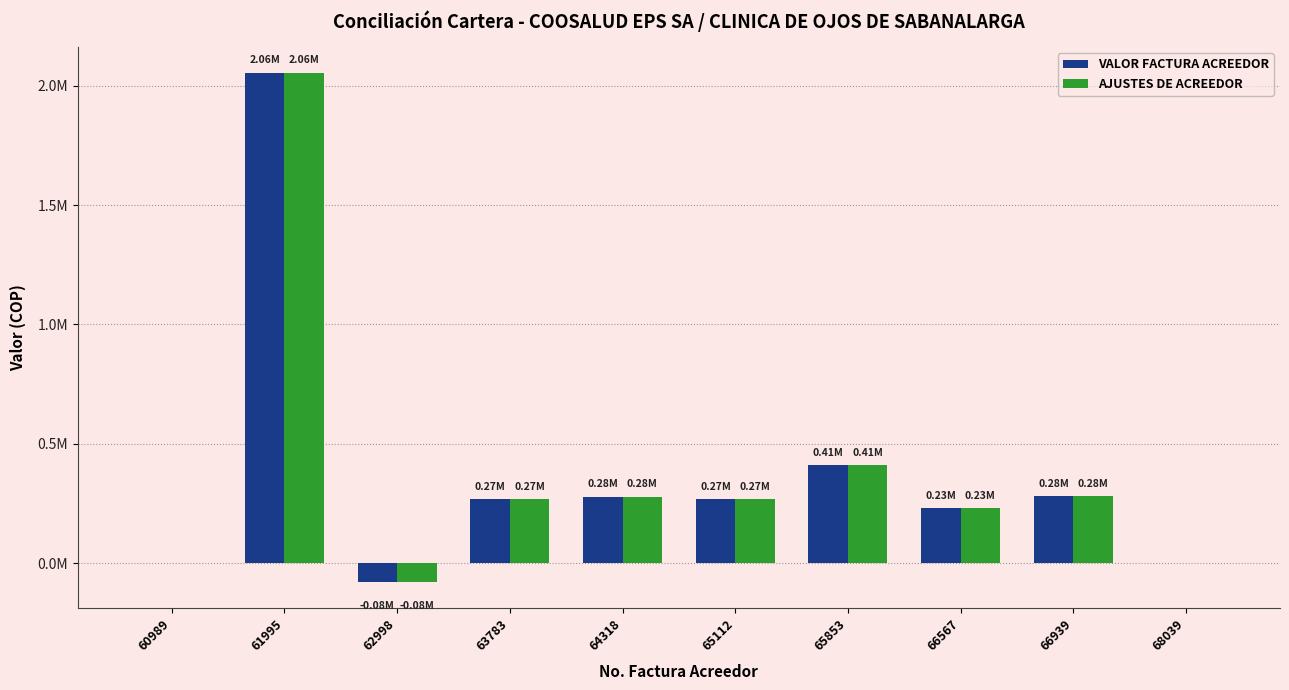

Does the chart contain stacked bars?

No